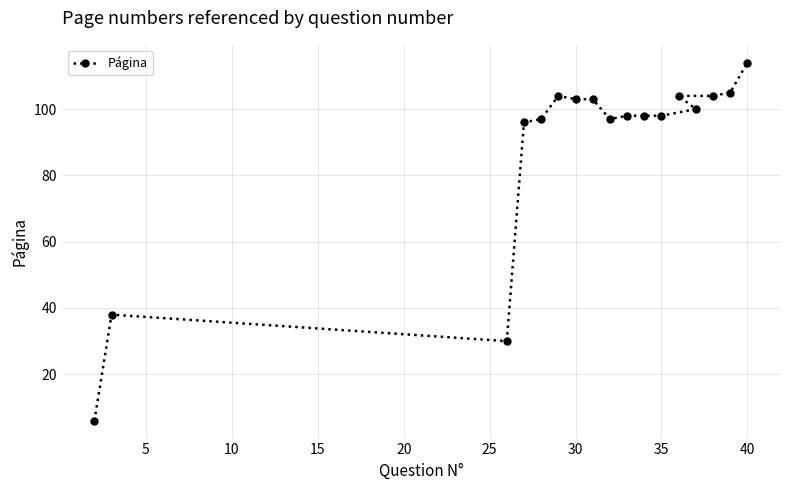

What is the difference between the maximum and minimum values?

108